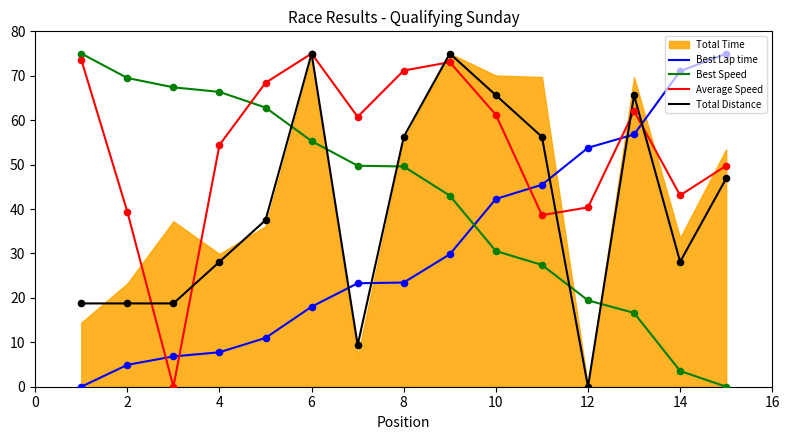

At how many categories does at least one series exceed 71?

6